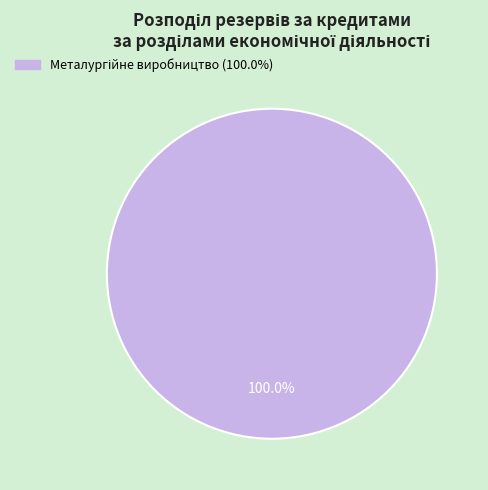

Count the number of slices in the pie.

1